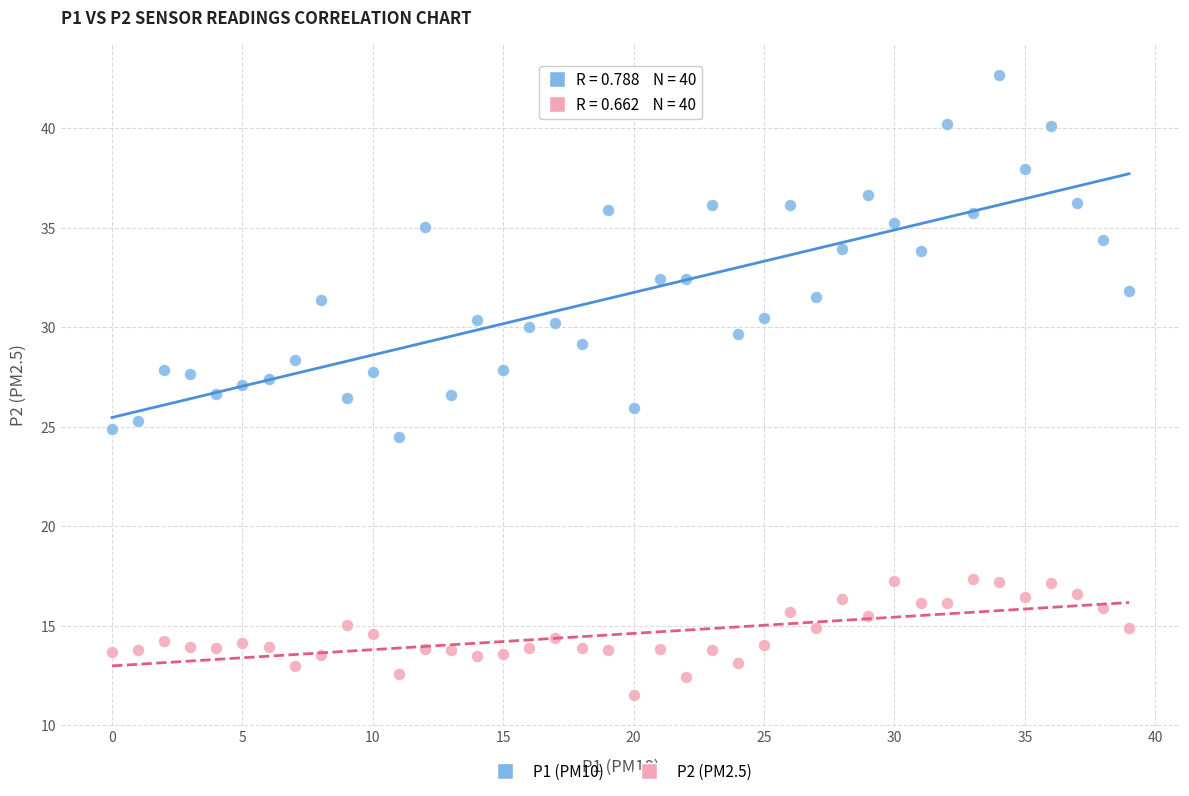

Which series contains the lowest Y value?

P2 (PM2.5)